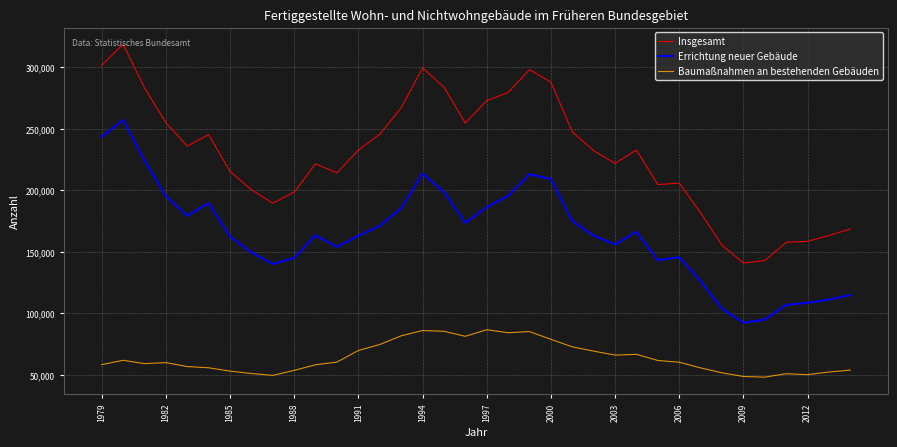

List the series in order of their overall mean, highest first.

Insgesamt, Errichtung neuer Gebäude, Baumaßnahmen an bestehenden Gebäuden